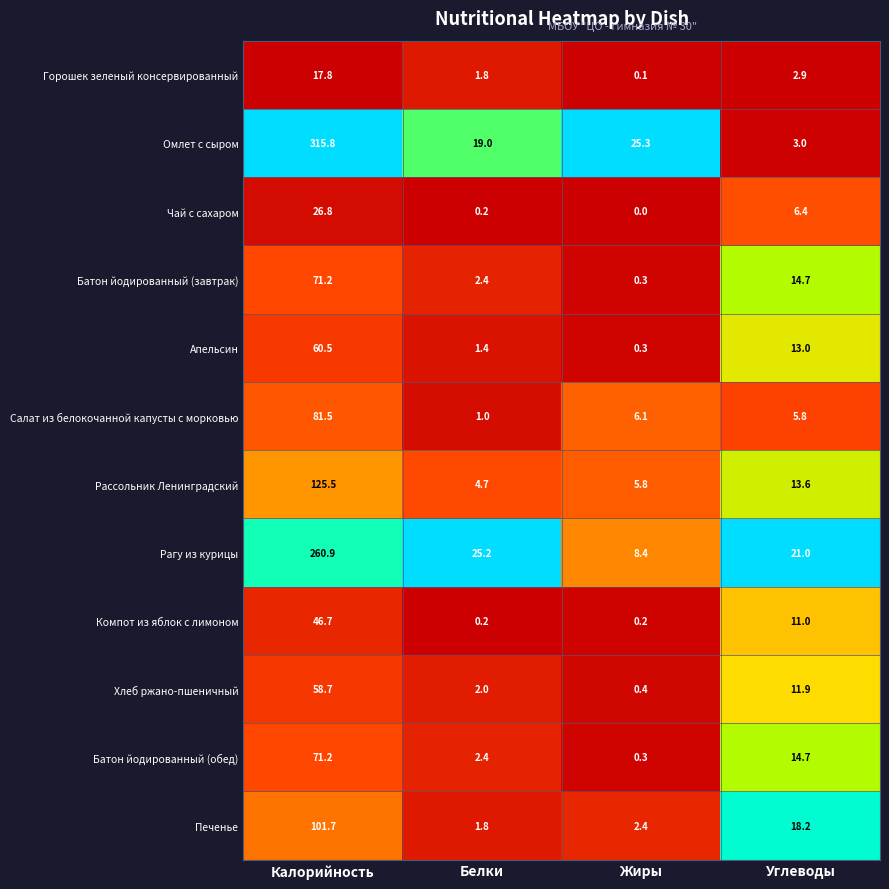

What is the sum of the Салат из белокочанной капусты с морковью values at Жиры and Белки?

7.1